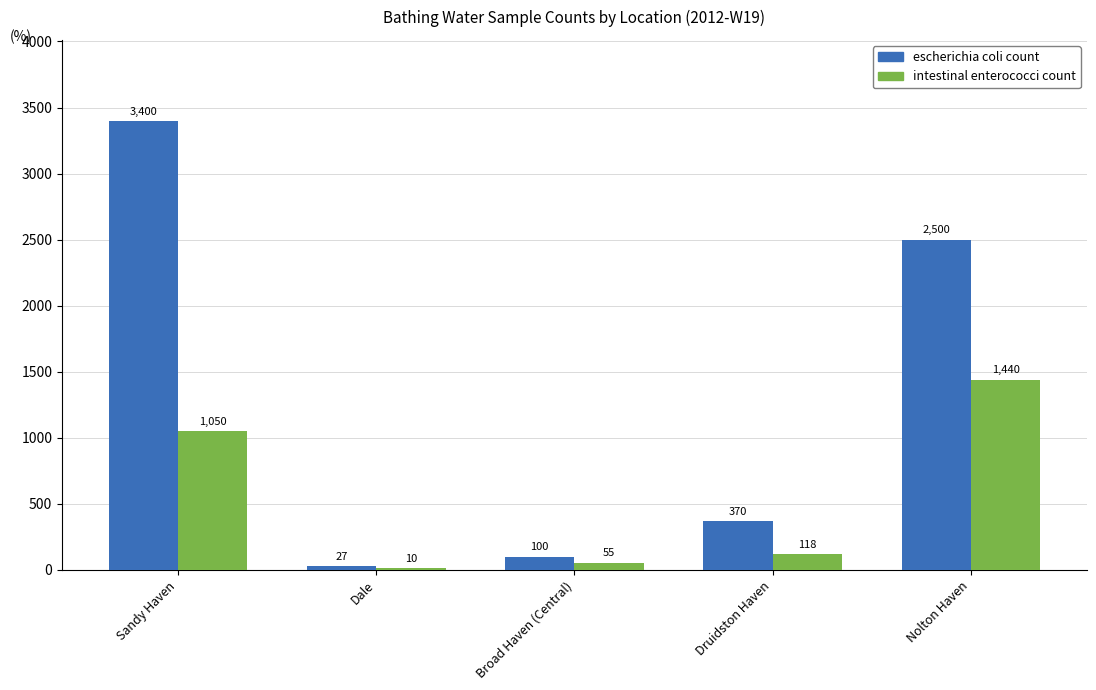

Between Sandy Haven and Dale, which series saw the biggest shift?

escherichia coli count